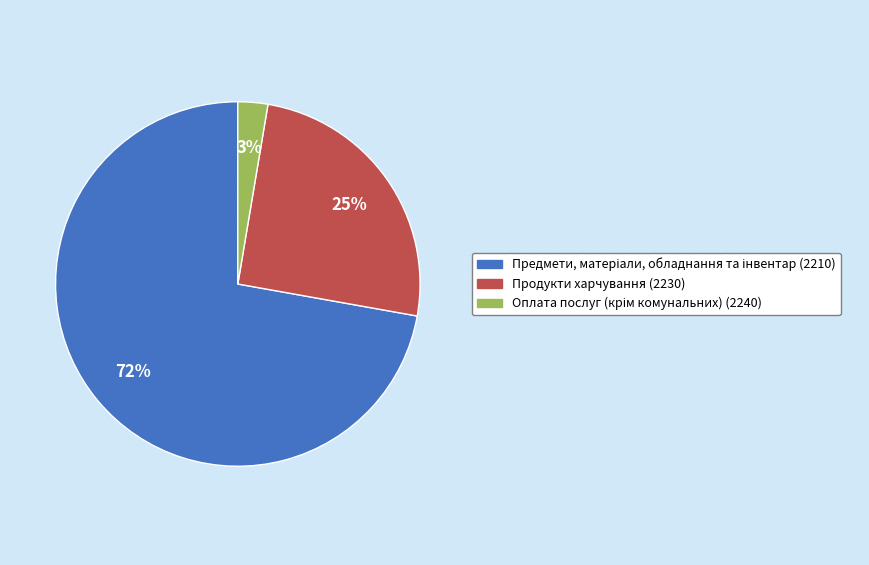

True or false: Продукти харчування (2230) accounts for 12% of the total.

False